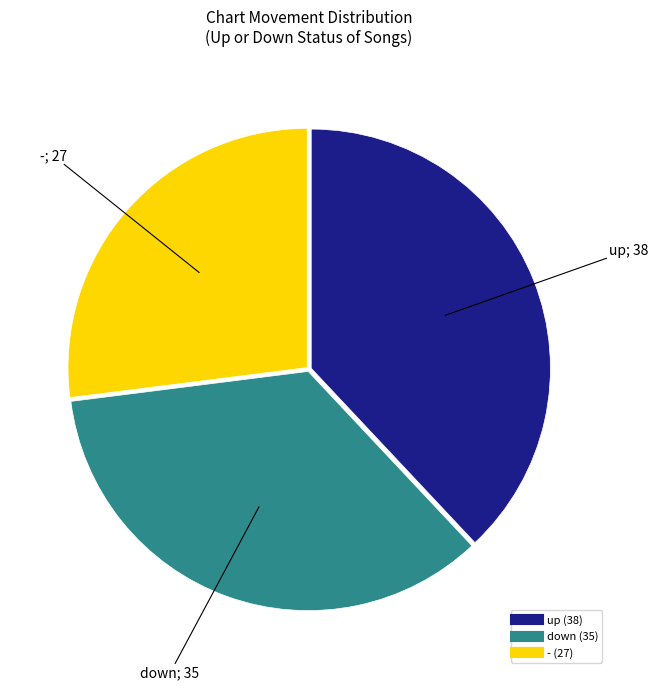

Does - account for over 50% of the chart?

No